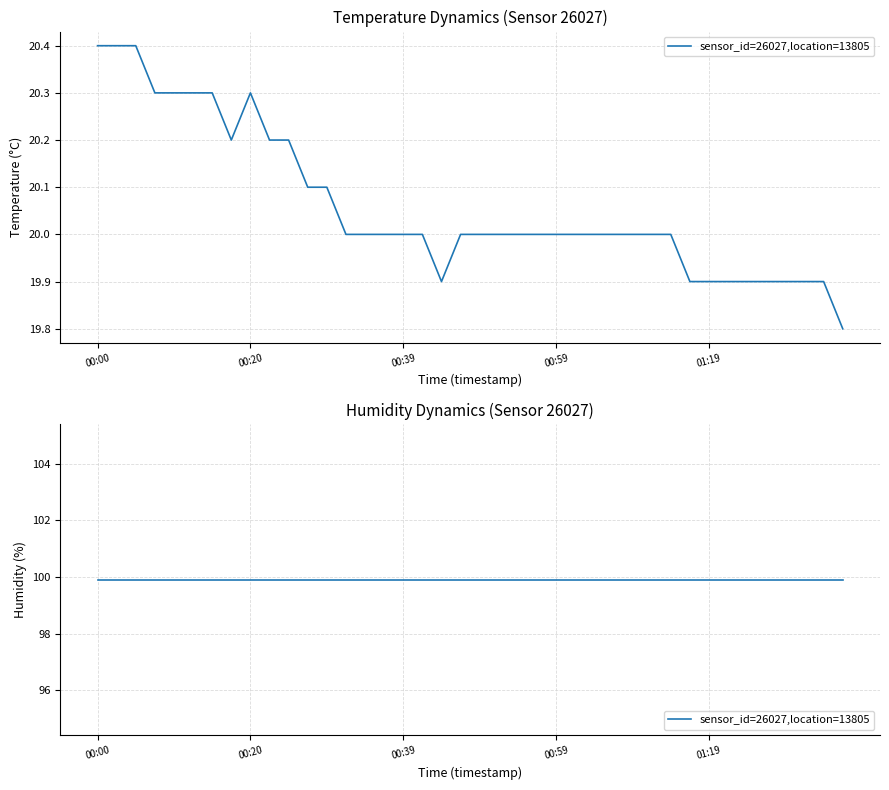

List the labels in order of value, largest first.

2023-07-29T00:00:40, 2023-07-29T00:03:07, 2023-07-29T00:05:33, 2023-07-29T00:08:00, 2023-07-29T00:10:30, 2023-07-29T00:12:57, 2023-07-29T00:15:24, 2023-07-29T00:20:18, 2023-07-29T00:17:51, 2023-07-29T00:22:45, 2023-07-29T00:25:12, 2023-07-29T00:27:40, 2023-07-29T00:30:09, 2023-07-29T00:32:36, 2023-07-29T00:35:05, 2023-07-29T00:37:32, 2023-07-29T00:39:59, 2023-07-29T00:42:26, 2023-07-29T00:47:21, 2023-07-29T00:49:48, 2023-07-29T00:52:16, 2023-07-29T00:54:43, 2023-07-29T00:57:09, 2023-07-29T00:59:37, 2023-07-29T01:02:05, 2023-07-29T01:04:32, 2023-07-29T01:07:01, 2023-07-29T01:09:31, 2023-07-29T01:12:01, 2023-07-29T01:14:34, 2023-07-29T00:44:54, 2023-07-29T01:17:03, 2023-07-29T01:19:48, 2023-07-29T01:22:18, 2023-07-29T01:24:47, 2023-07-29T01:27:14, 2023-07-29T01:29:41, 2023-07-29T01:32:09, 2023-07-29T01:34:39, 2023-07-29T01:37:08